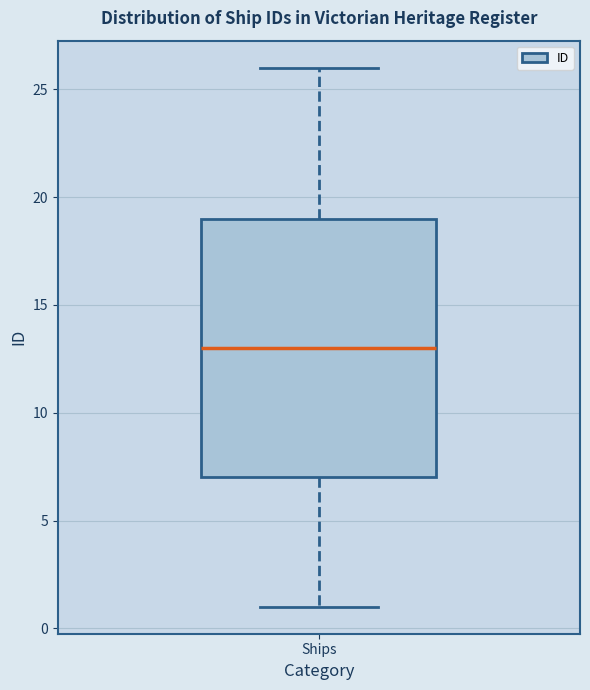

Where does the upper whisker of the box for Ships end on the y-axis? The values are not printed on the chart, so give them approximately, as read against the axis.

26